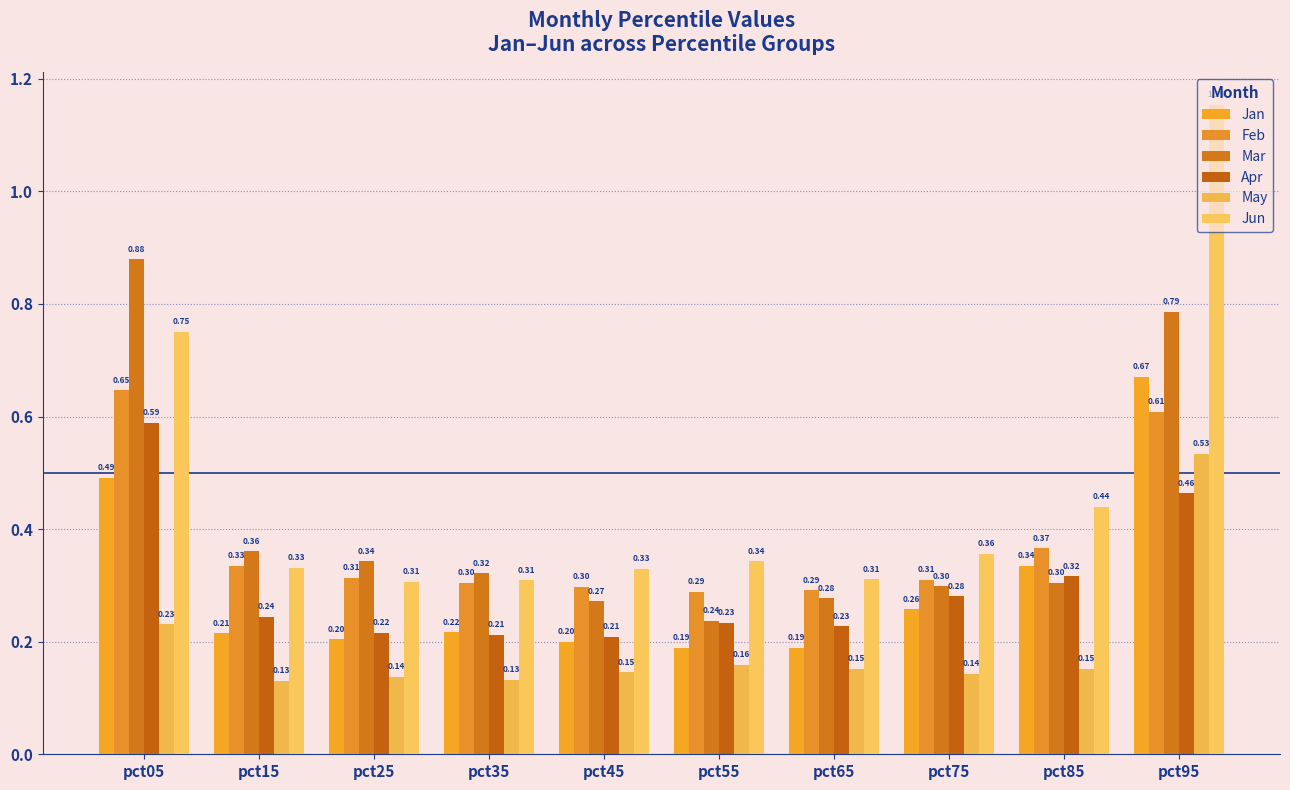

At which category is the sum across all series the highest?

pct95